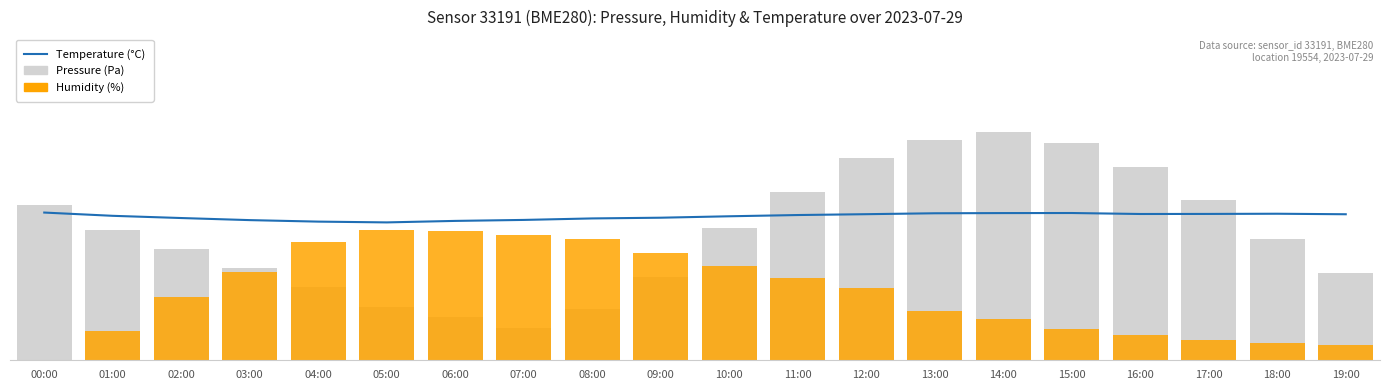

What is the average value of the Temperature series?

22.1